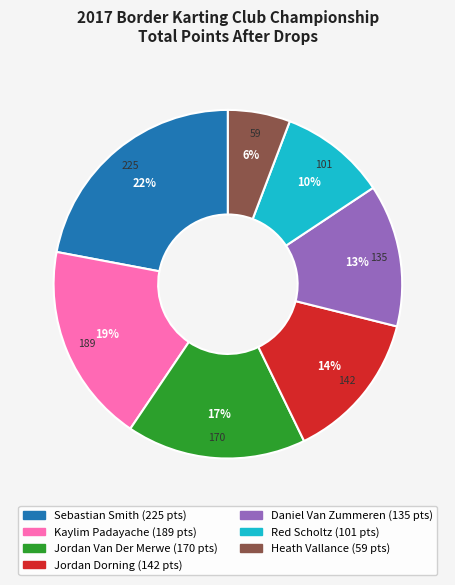

How many slices are in this pie chart?

7